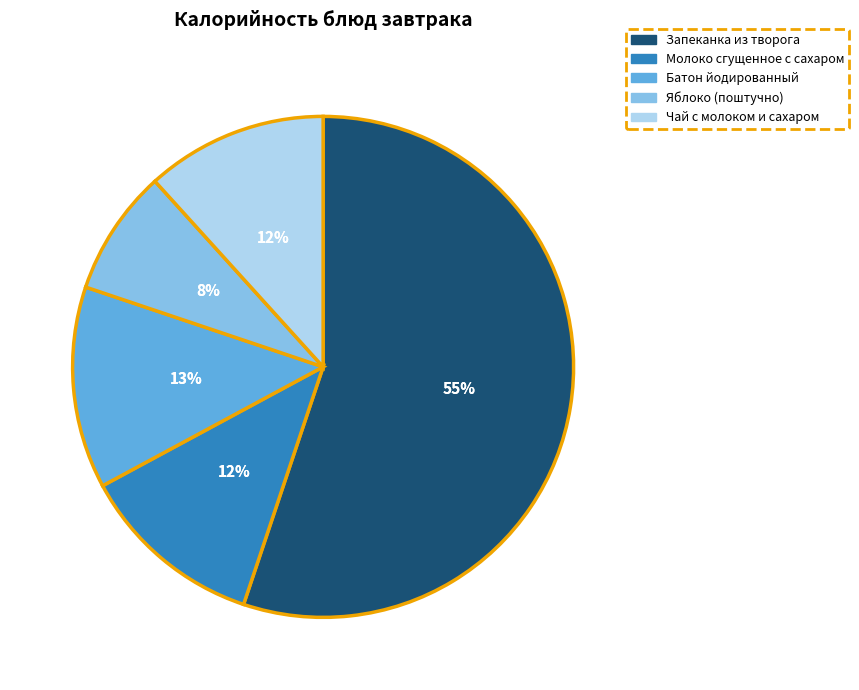

Does any single category account for the majority?

Yes